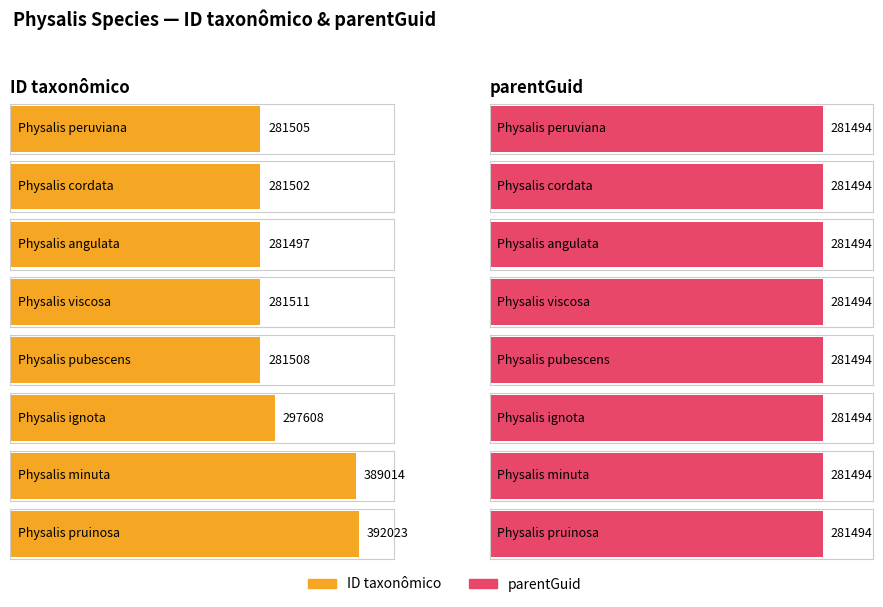

Which series has the largest total across all categories?

ID taxonômico